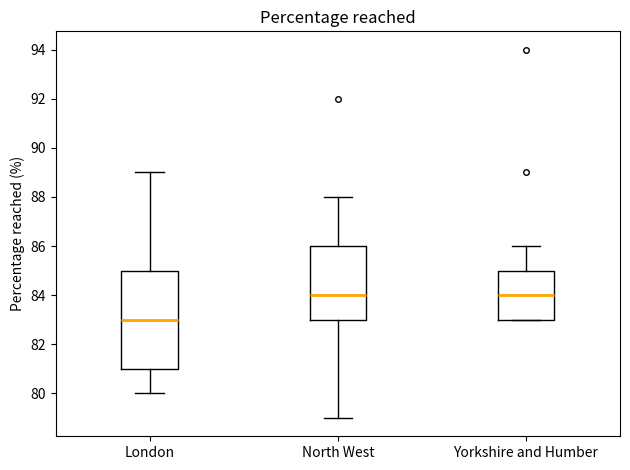

Which box is the tallest, from its lower edge to its upper edge?

London